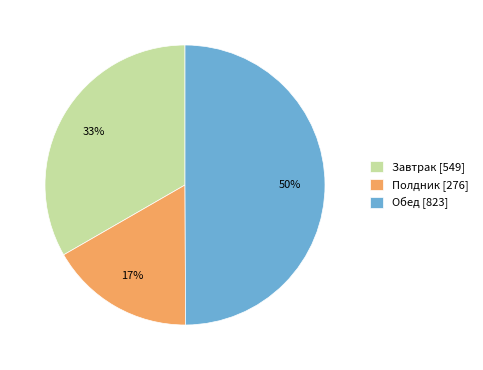

What percentage is the Завтрак slice, to the nearest percent?

33%